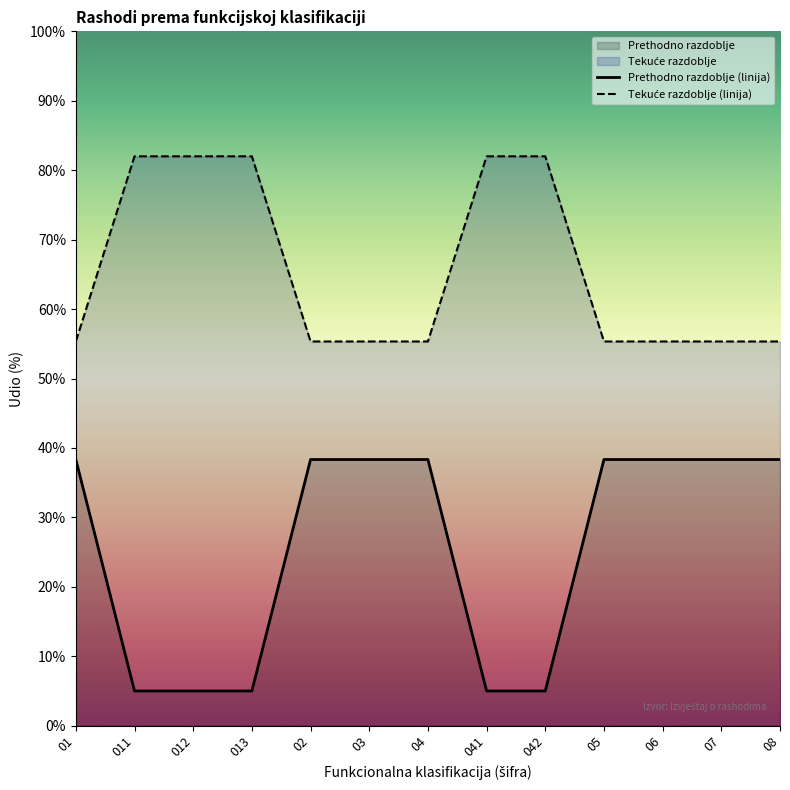

What is the maximum value for Prethodno razdoblje (linija)?

38.3